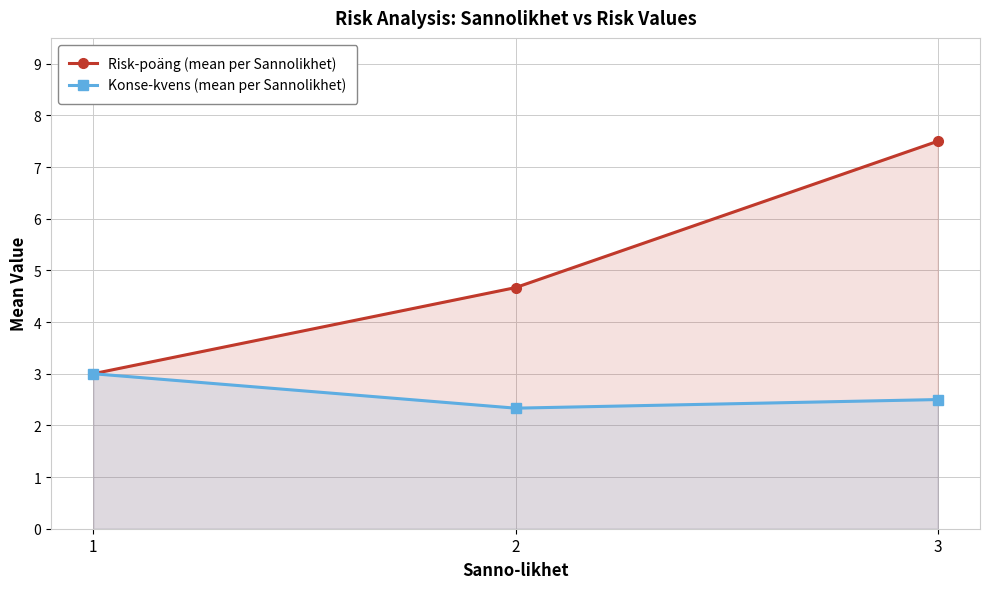

What is the value of the Risk-poäng (mean per Sannolikhet) point at the 3rd from the left?

7.5